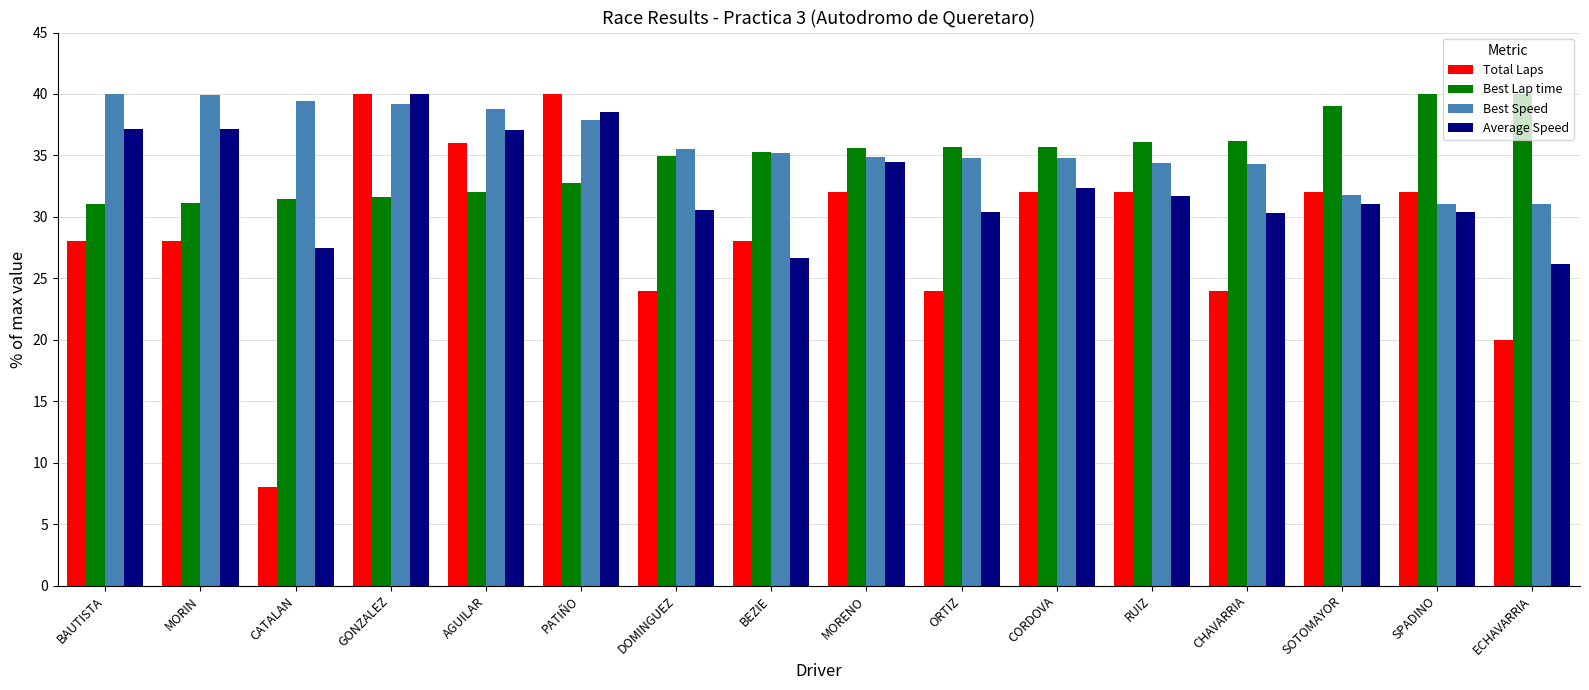

What is the label of the 8th bar from the left?

BEZIE